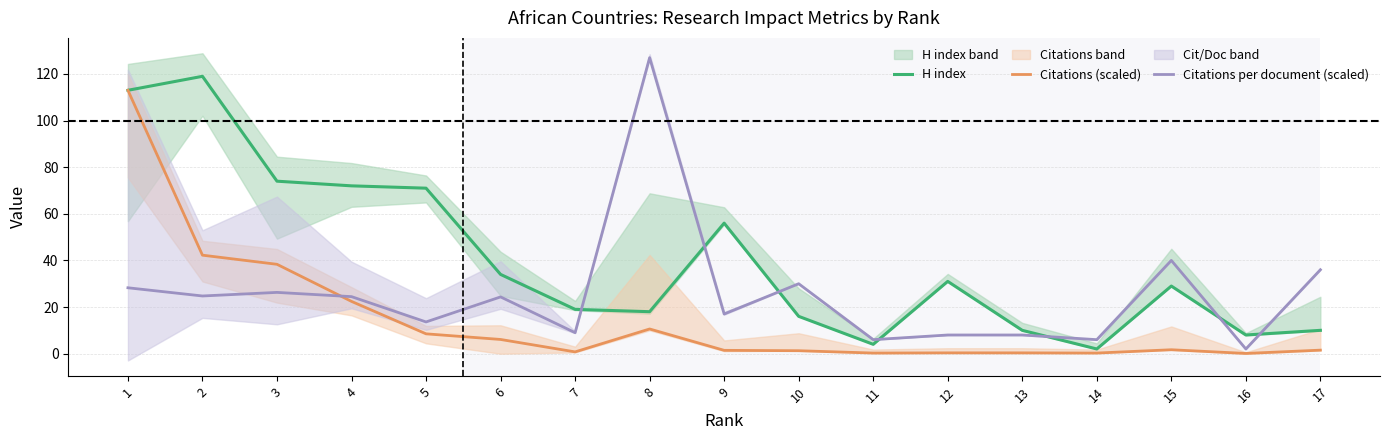

What is the average value of the Citations (scaled) series?

14.6